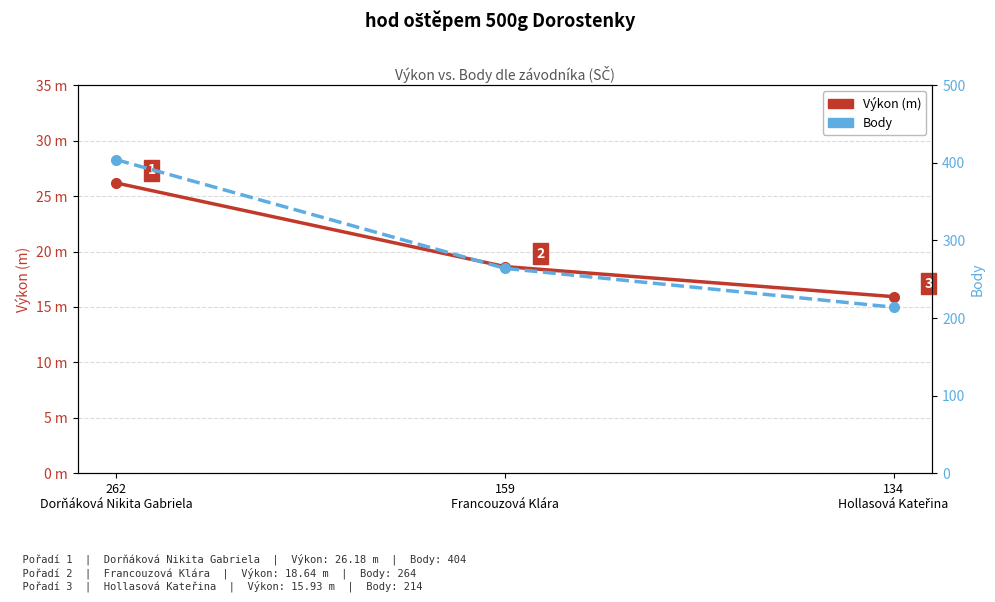

What are all the series names shown in the legend?

Výkon (m), Body